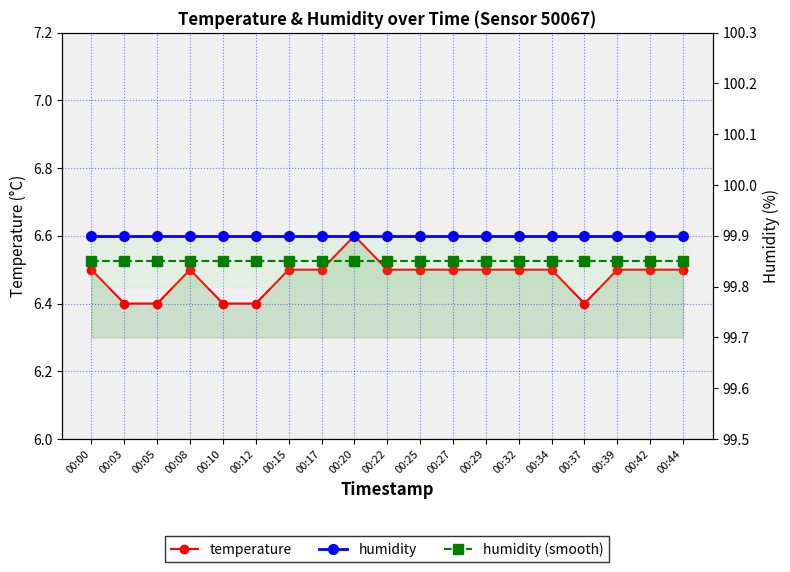

Which series has the largest total across all categories?

humidity